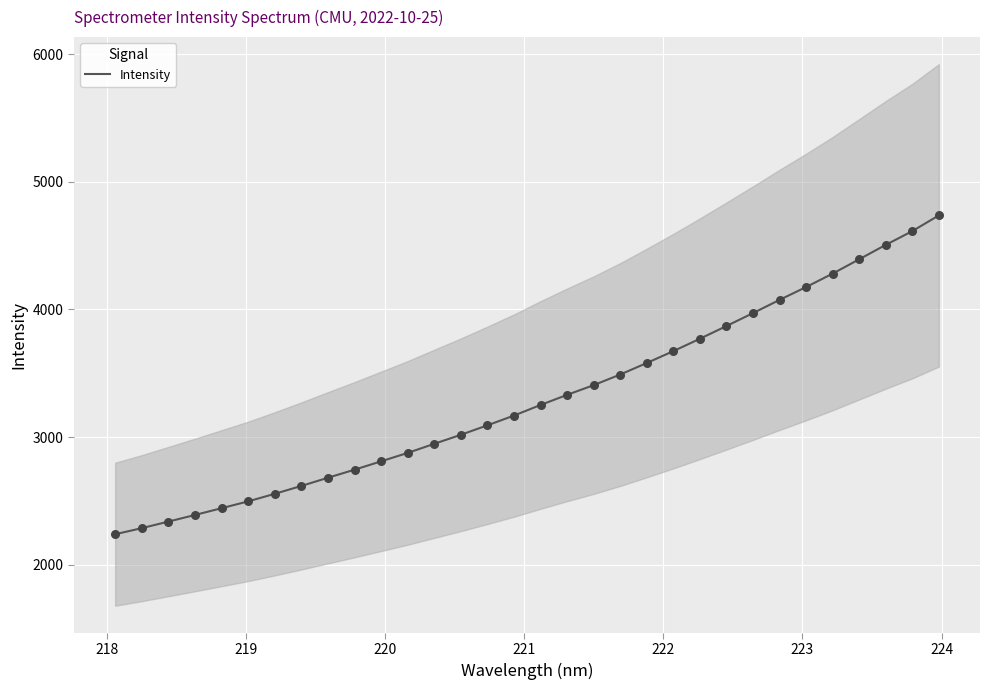

What is the highest value of the Intensity series?

4736.7